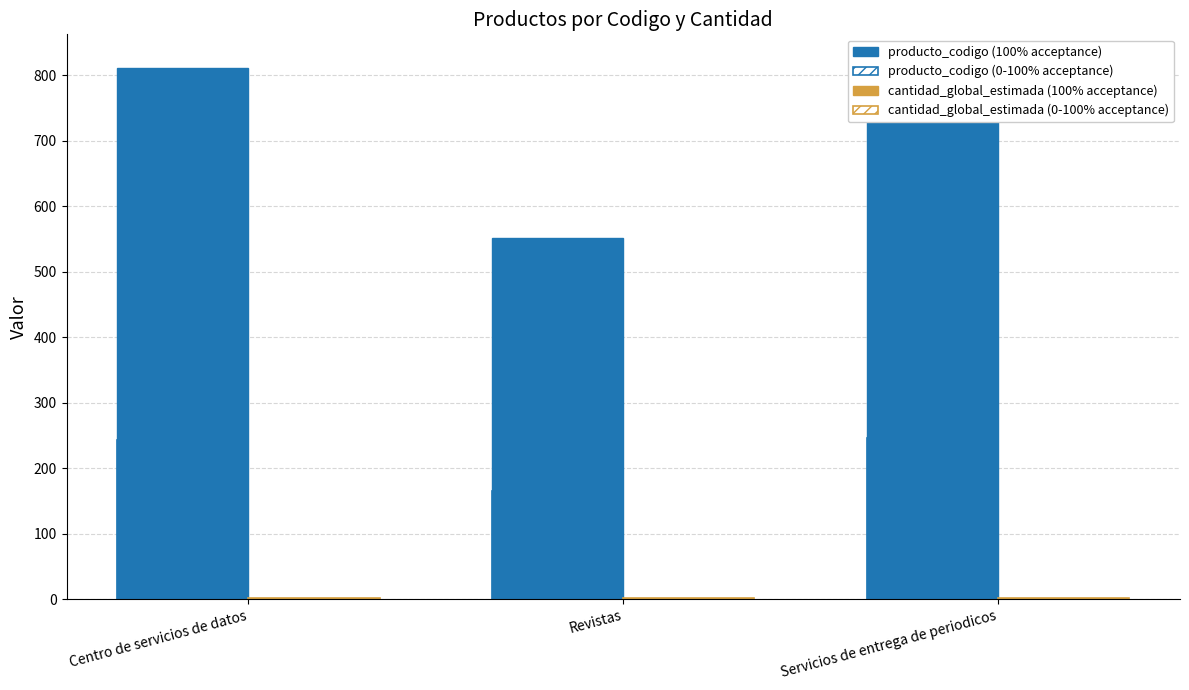

What is the smallest value displayed?

1.0